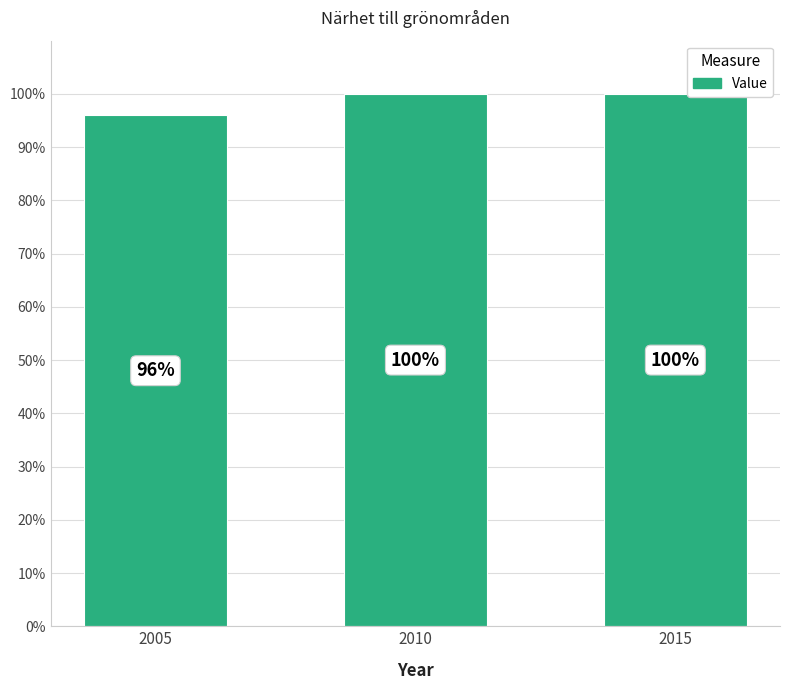

Count the values in the range 96 to 100.

3